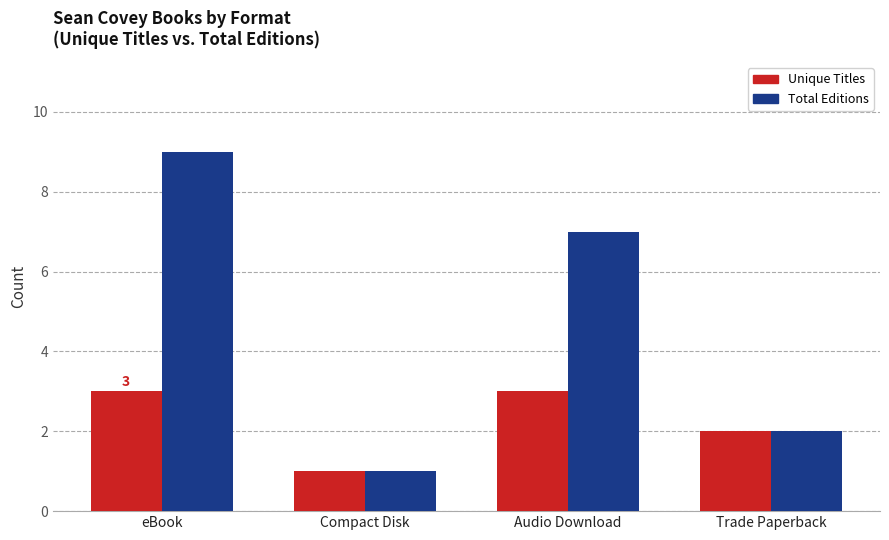

What is the maximum value for Unique Titles?

3